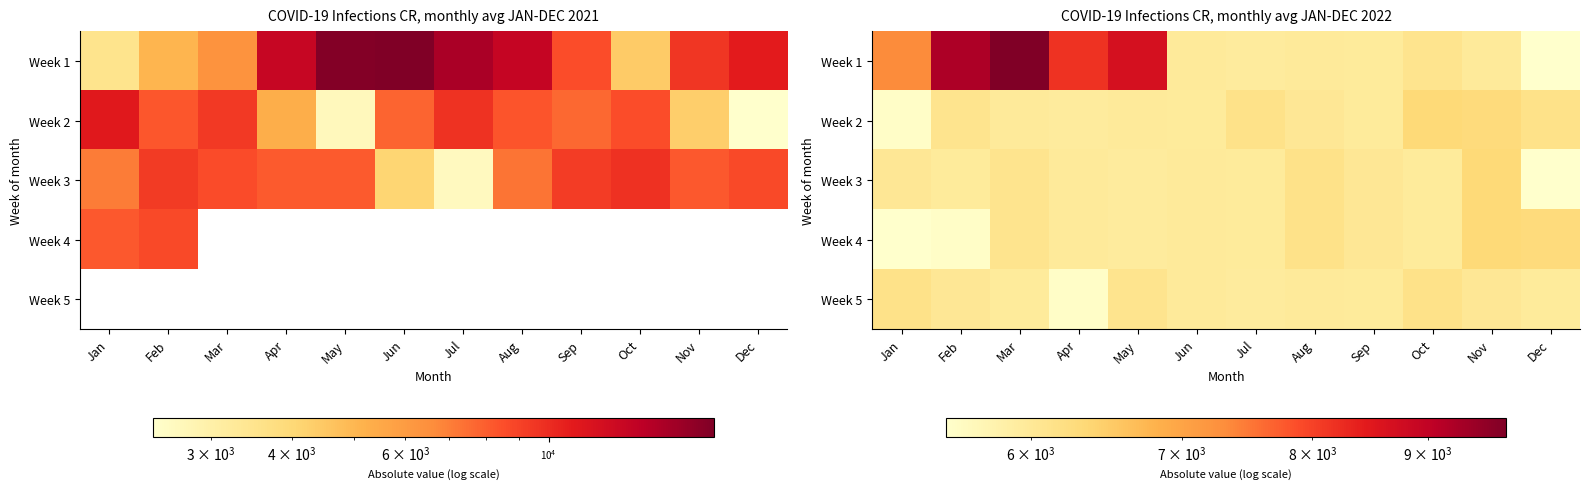

Between Dec and Mar, which is larger?

Mar